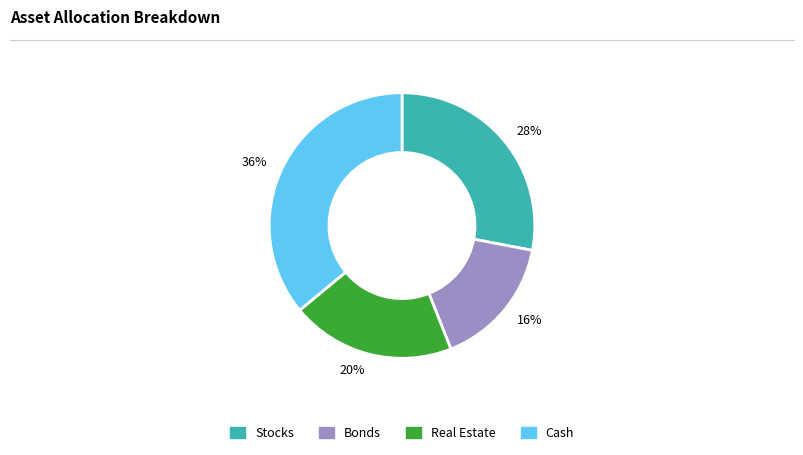

What is the largest slice in the pie chart?

36%